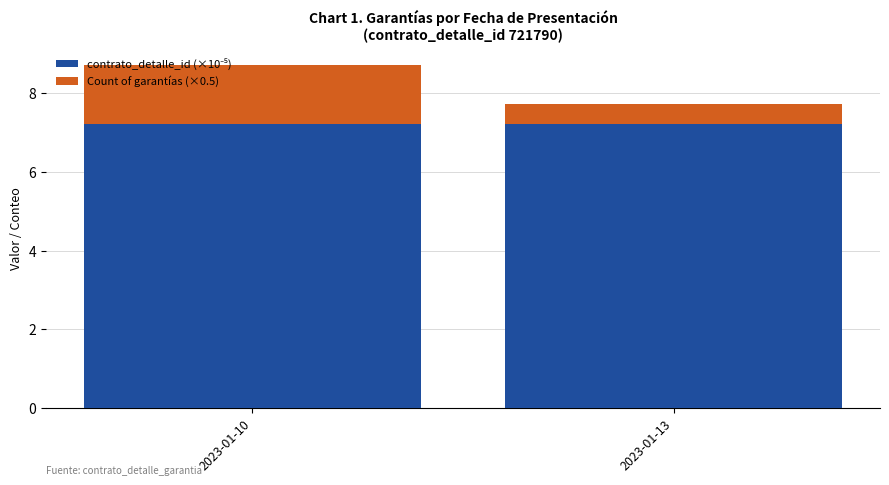

What is the total value across all series at 2023-01-13?

7.7